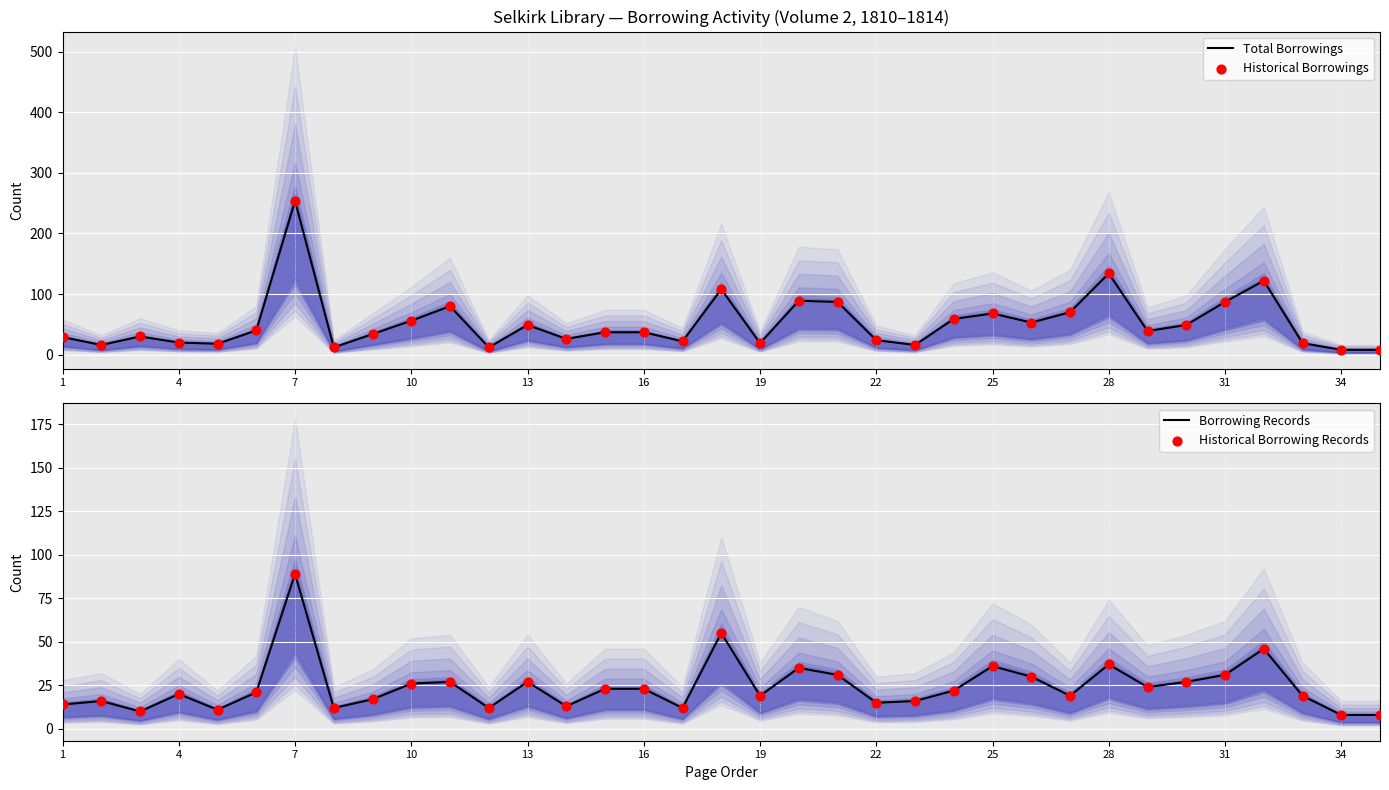

Which series has the largest total across all categories?

Total Borrowings